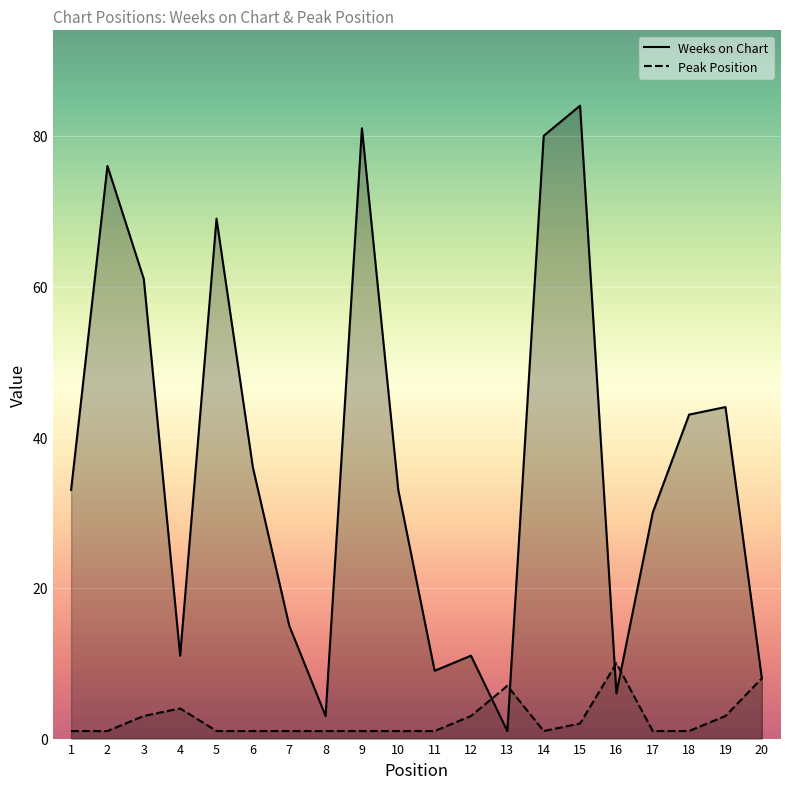

True or false: Peak Position has a value of 10 at 13.

False